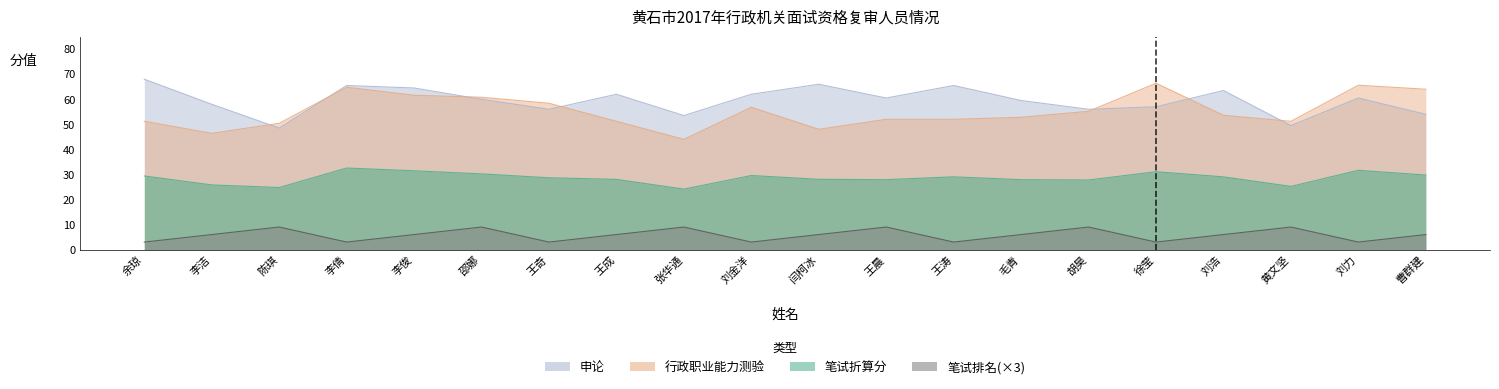

Reading left to right, list all the values displayed in this chart.

笔试折算分: 余琼=29.4	李洁=25.8	陈琪=24.8	李倩=32.6	李俊=31.5	邵娜=30.2	王奇=28.7	王成=28.0	张华通=24.1	刘金洋=29.6	闫柯冰=28.1	王晨=27.9	王涛=29.0	毛青=27.9	胡昊=27.8	徐莹=31.1	刘浩=29.0	黄文坚=25.2	刘力=31.7	曹群建=29.8
行政职业能力测验: 余琼=51.2	李洁=46.4	陈琪=50.4	李倩=64.8	李俊=61.6	邵娜=60.8	王奇=58.4	王成=51.2	张华通=44.0	刘金洋=56.8	闫柯冰=48.0	王晨=52.0	王涛=52.0	毛青=52.8	胡昊=55.2	徐莹=66.4	刘浩=53.6	黄文坚=51.2	刘力=65.6	曹群建=64.0
申论: 余琼=68.0	李洁=58.0	陈琪=48.5	李倩=65.5	李俊=64.5	邵娜=60.0	王奇=56.0	王成=62.0	张华通=53.5	刘金洋=62.0	闫柯冰=66.0	王晨=60.5	王涛=65.5	毛青=59.5	胡昊=56.0	徐莹=57.0	刘浩=63.5	黄文坚=49.5	刘力=60.5	曹群建=54.0
笔试排名: 余琼=3.0	李洁=6.0	陈琪=9.0	李倩=3.0	李俊=6.0	邵娜=9.0	王奇=3.0	王成=6.0	张华通=9.0	刘金洋=3.0	闫柯冰=6.0	王晨=9.0	王涛=3.0	毛青=6.0	胡昊=9.0	徐莹=3.0	刘浩=6.0	黄文坚=9.0	刘力=3.0	曹群建=6.0